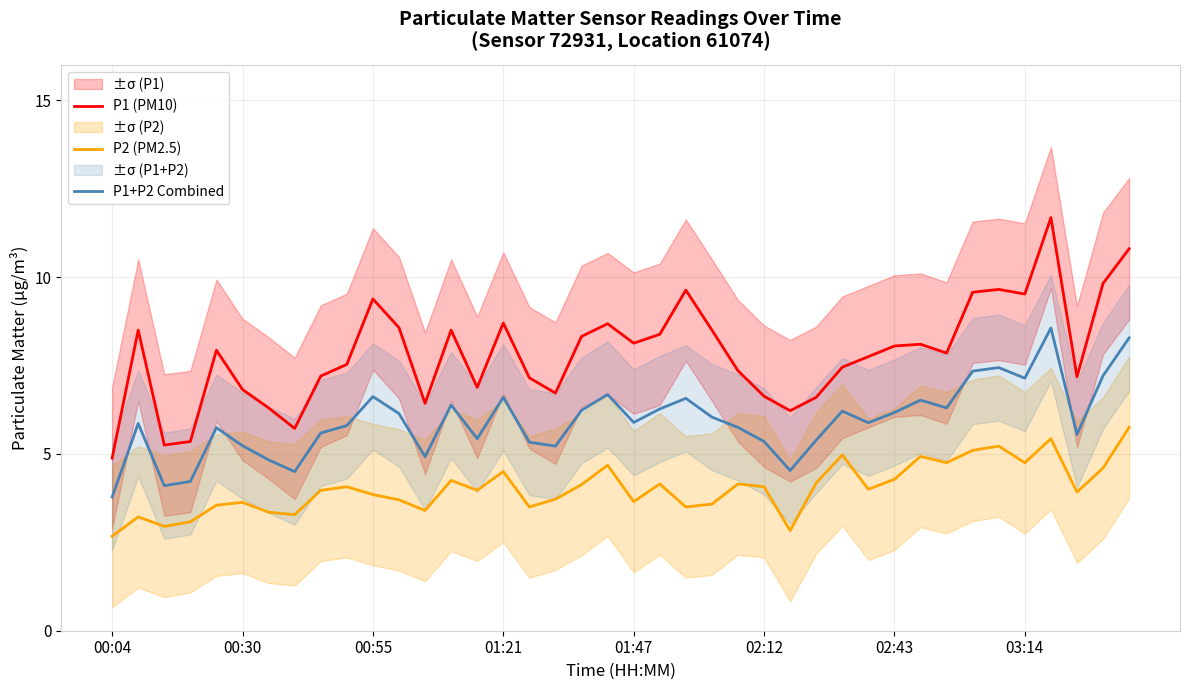

True or false: P1 (PM10) and P1+P2 Combined intersect in this chart.

False